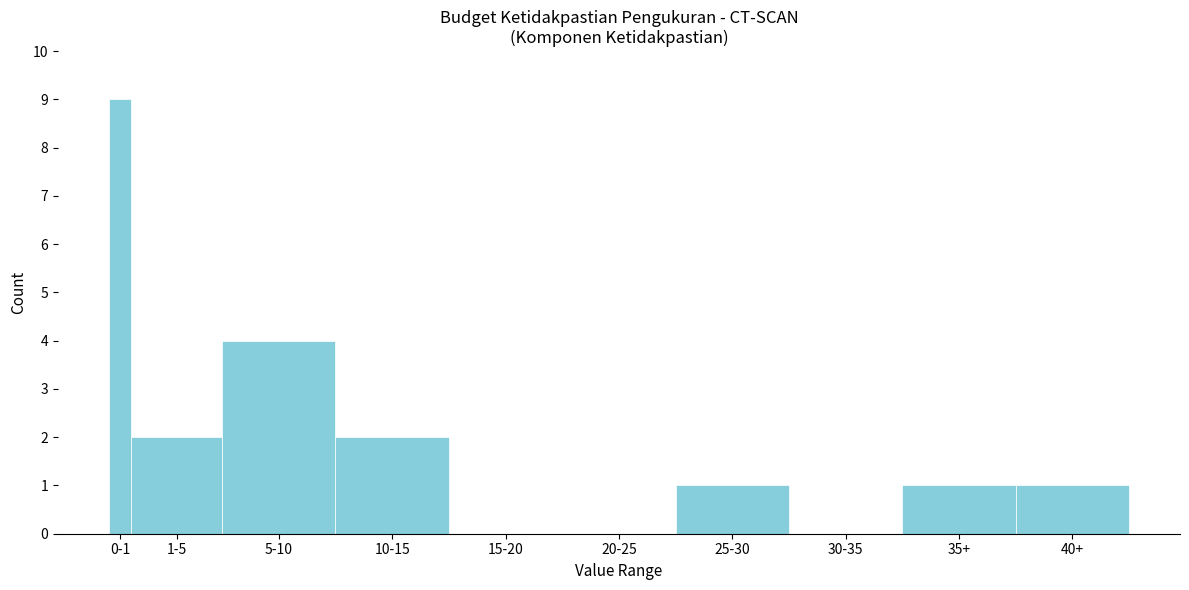

Reading left to right, transcribe all the data shown in this chart.

0-1=9	1-5=2	5-10=4	10-15=2	15-20=0	20-25=0	25-30=1	30-35=0	35+=1	40+=1